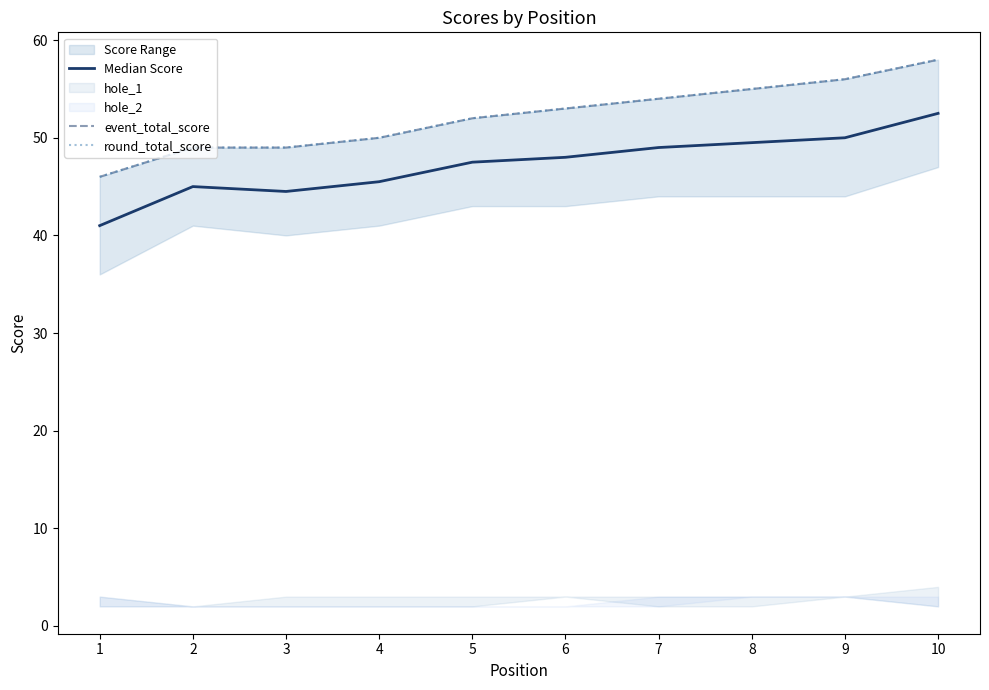

The value of Median Score at 5 is 32.5. True or false?

False